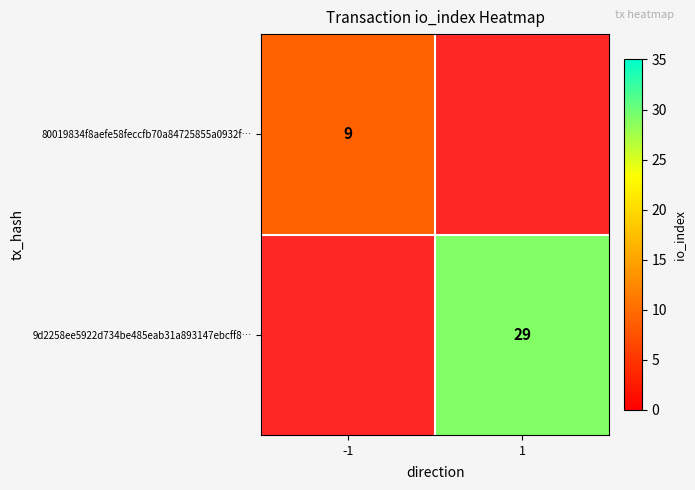

The 80019834f8aefe58feccfb70a84725855a0932f… series shows 3 at -1. True or false?

False